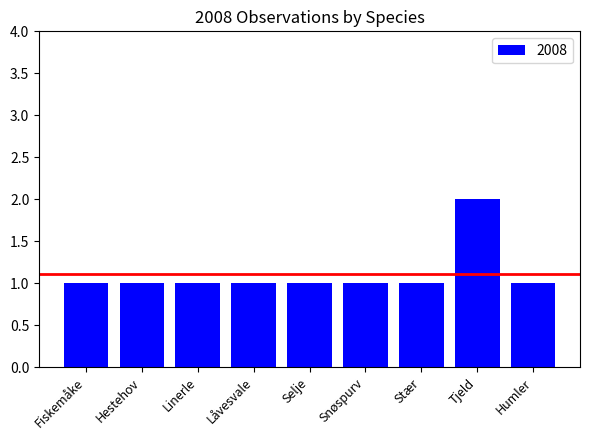

True or false: the data shows 3 at Tjeld.

False